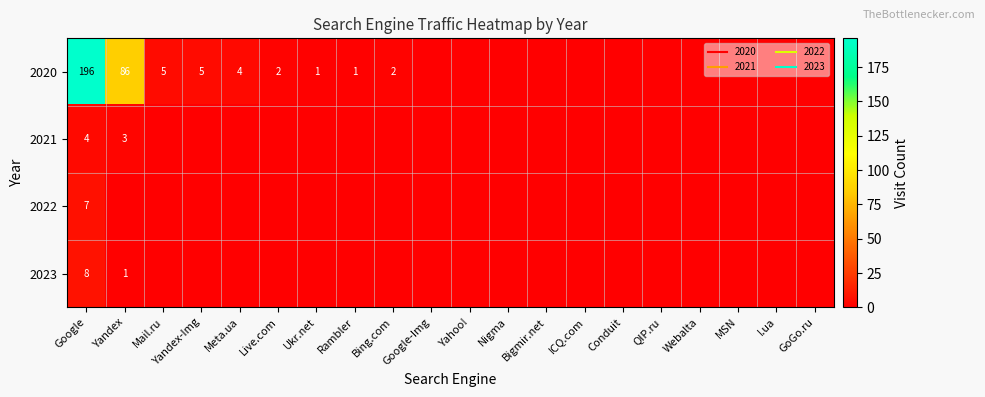

The value of 2022 at ICQ.com is 0. True or false?

True